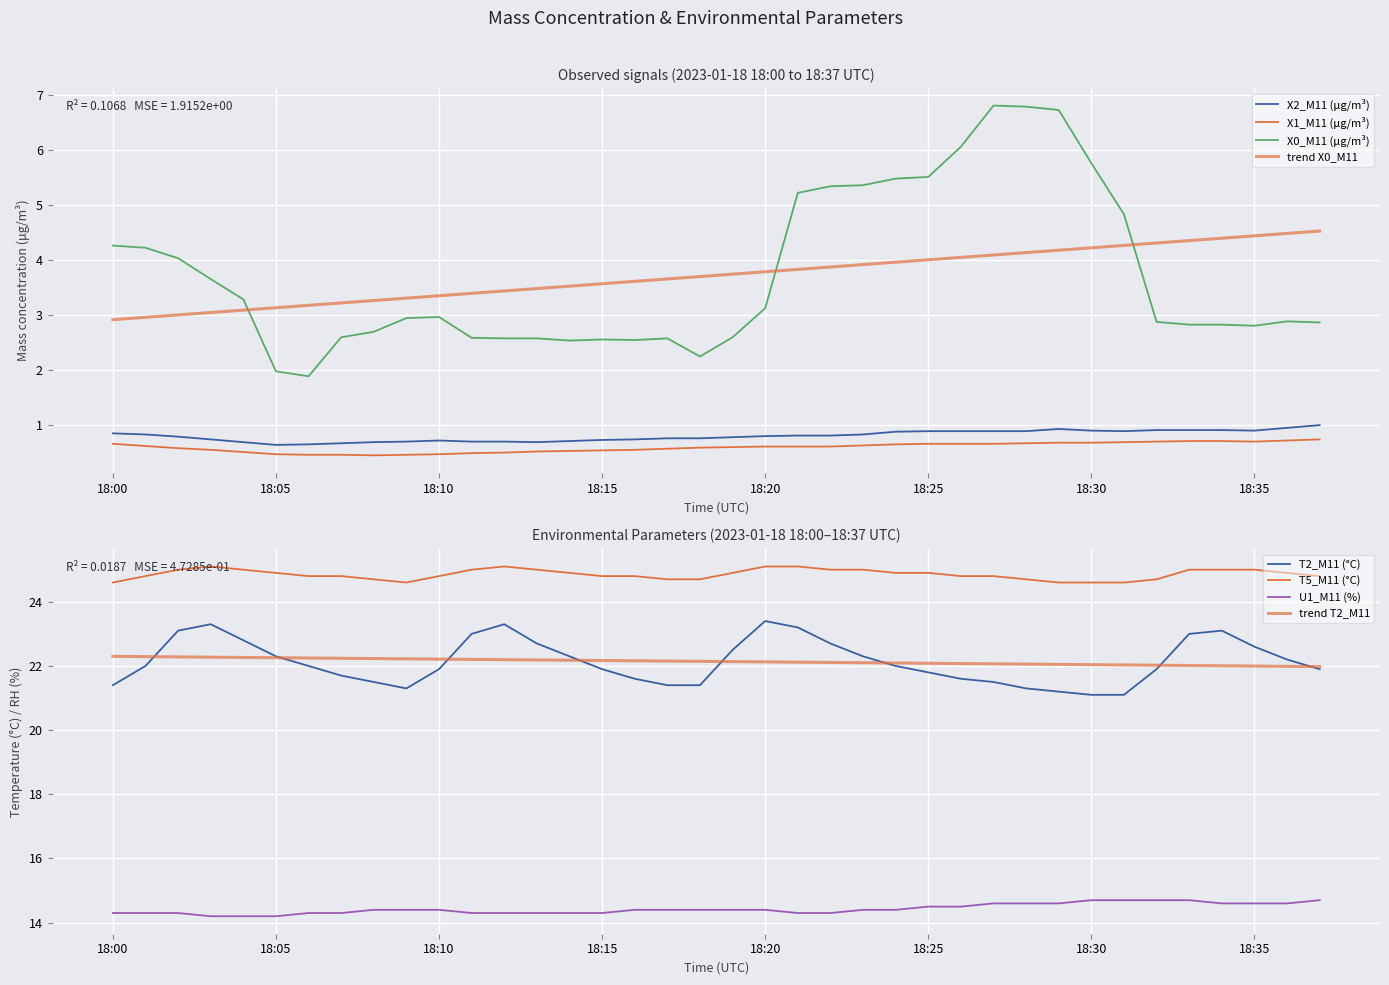

What is the label of the 7th point from the right?

2023-01-18 18:31:00